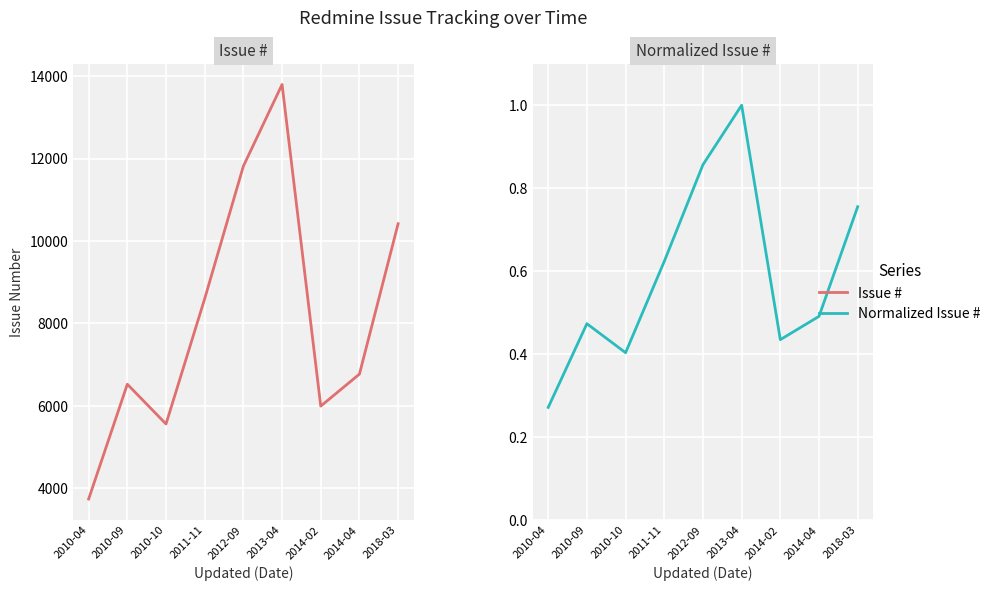

Where is the first local maximum for Issue #?

2010-09